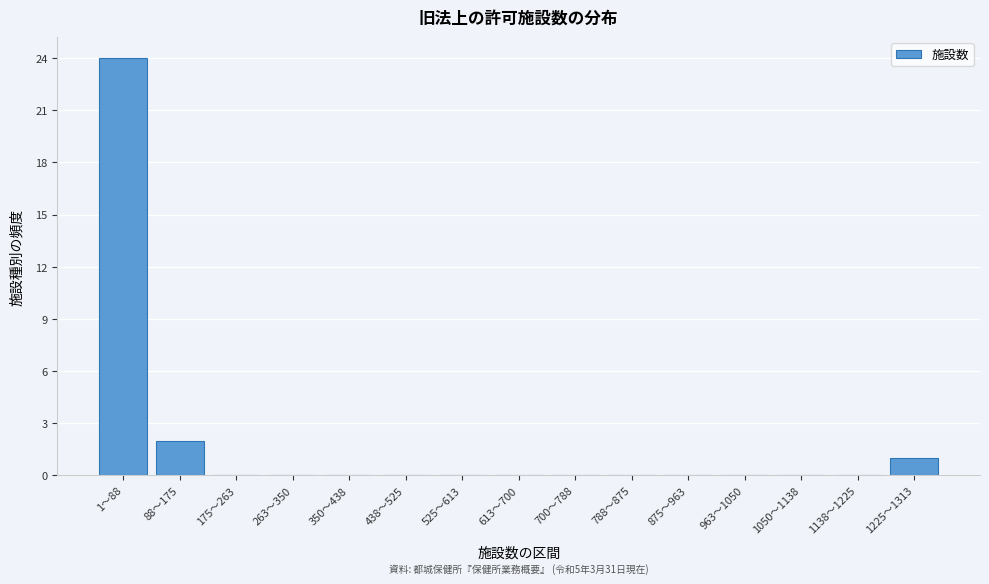

Reading left to right, extract all data points from this chart.

1〜88=24	88〜175=2	175〜263=0	263〜350=0	350〜438=0	438〜525=0	525〜613=0	613〜700=0	700〜788=0	788〜875=0	875〜963=0	963〜1050=0	1050〜1138=0	1138〜1225=0	1225〜1313=1